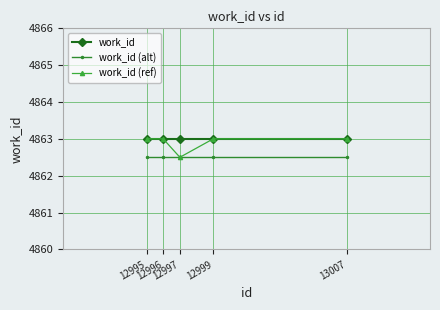

Reading left to right, list all the values displayed in this chart.

work_id: 4863.0	4863.0	4863.0	4863.0	4863.0
work_id (alt): 4862.5	4862.5	4862.5	4862.5	4862.5
work_id (ref): 4863.0	4863.0	4862.5	4863.0	4863.0